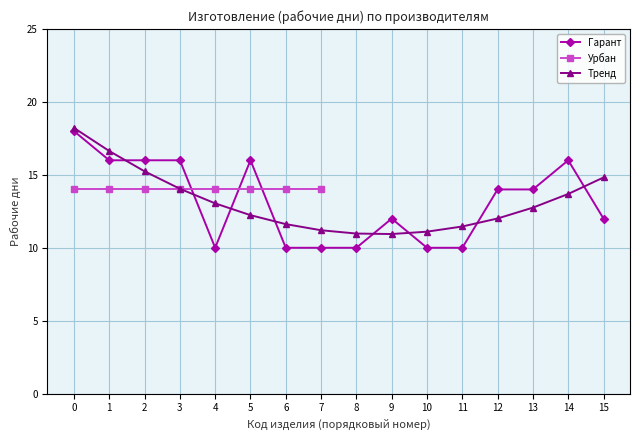

What is the value of the Тренд point at the 14th from the left?

12.8